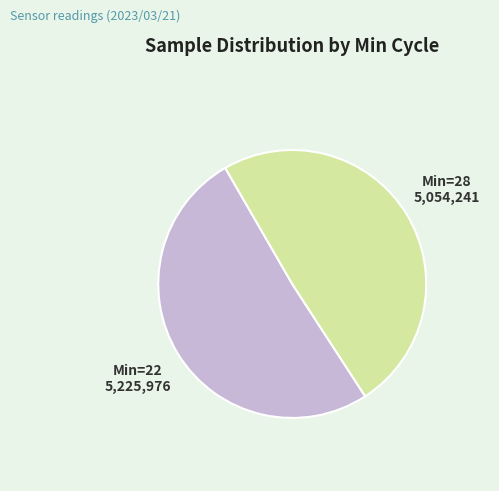

Is the sum of Min=28 and Min=22 greater than half?

Yes